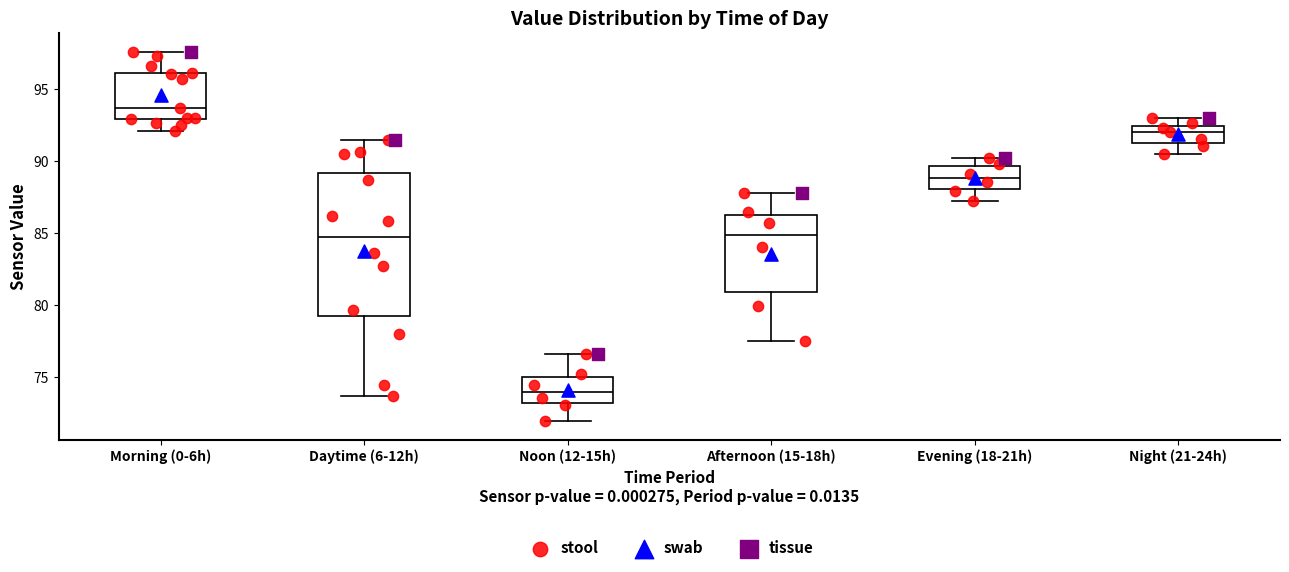

Reading left to right, read every box against the y-axis: the position of its median line, the range the box covers, and the ends of its whiskers. The values are not printed on the chart, so give them approximately, as read against the axis.

Morning (0-6h): median 93.5, box 93.0 to 96.0, whiskers 92.0 to 97.5
Daytime (6-12h): median 84.5, box 79.0 to 89.0, whiskers 73.5 to 91.5
Noon (12-15h): median 74.0, box 73.0 to 75.0, whiskers 72.0 to 76.5
Afternoon (15-18h): median 85.0, box 81.0 to 86.5, whiskers 77.5 to 87.5
Evening (18-21h): median 89.0, box 88.0 to 89.5, whiskers 87.5 to 90.0
Night (21-24h): median 92.0, box 91.5 to 92.5, whiskers 90.5 to 93.0